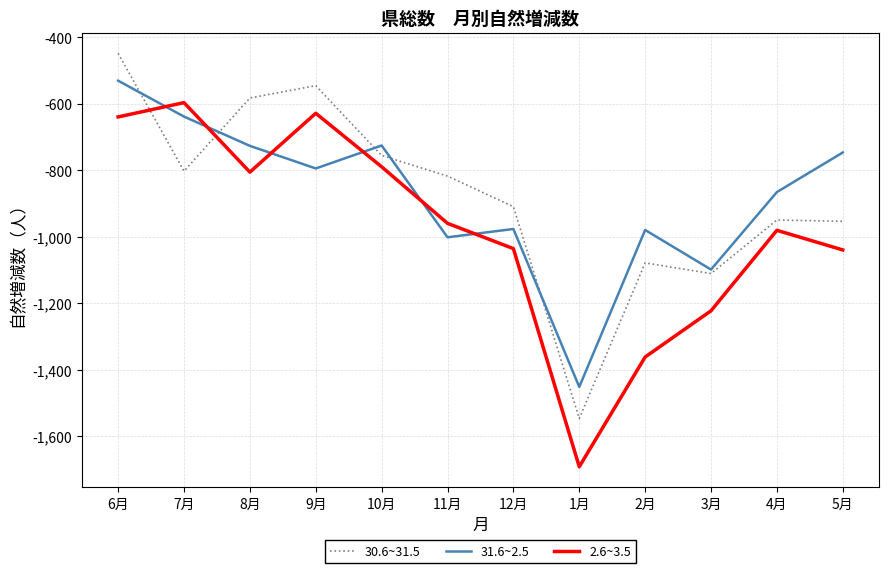

Which category has the lowest value across all series?

1月